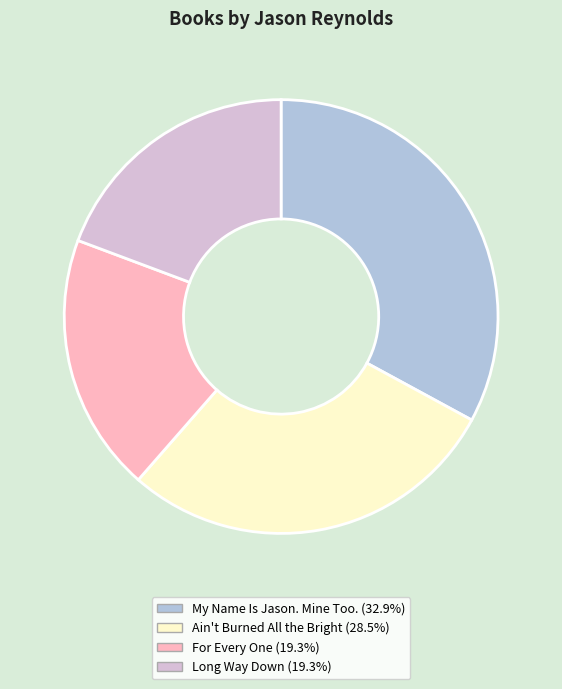

What is the largest slice in the pie chart?

My Name Is Jason. Mine Too.